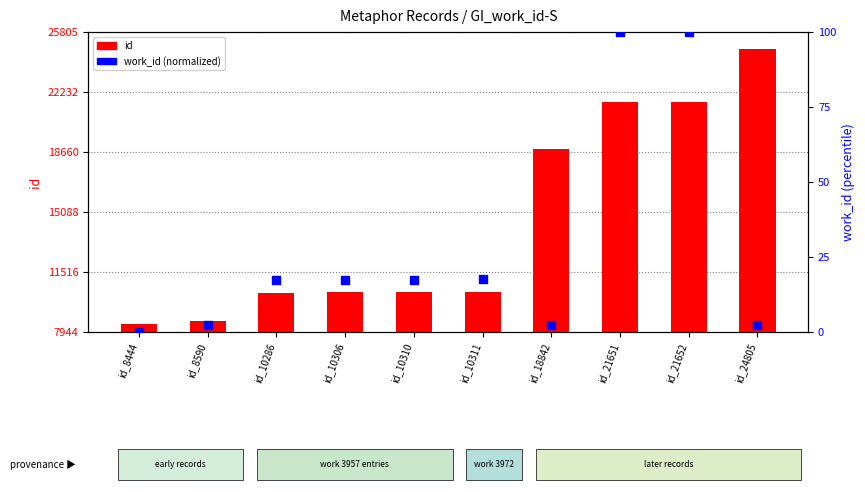

Which series reaches the maximum Y coordinate?

id